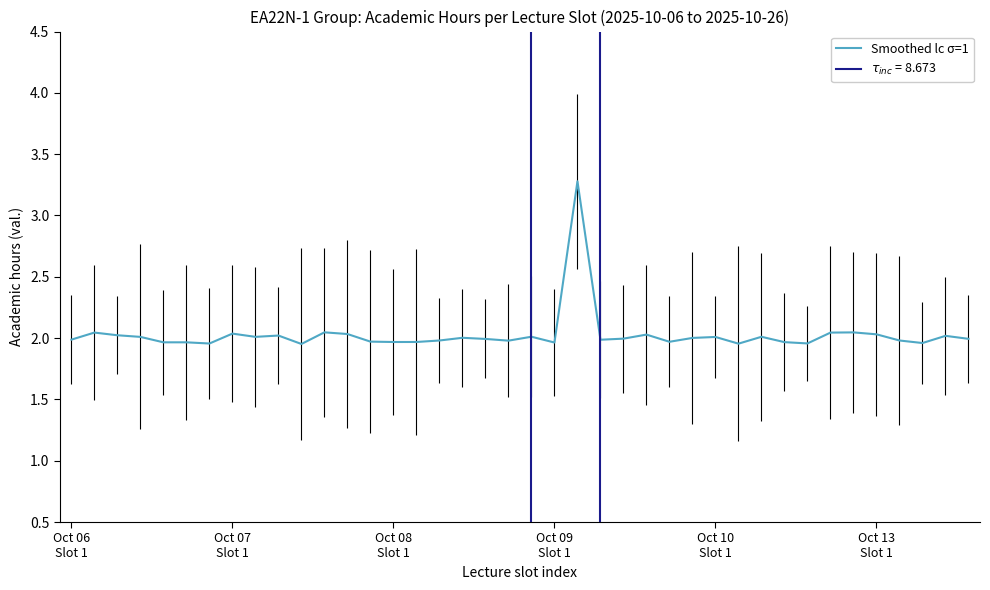

Which has a higher value, Oct 13
Slot 1 or Oct 06
Slot 1?

Oct 06
Slot 1